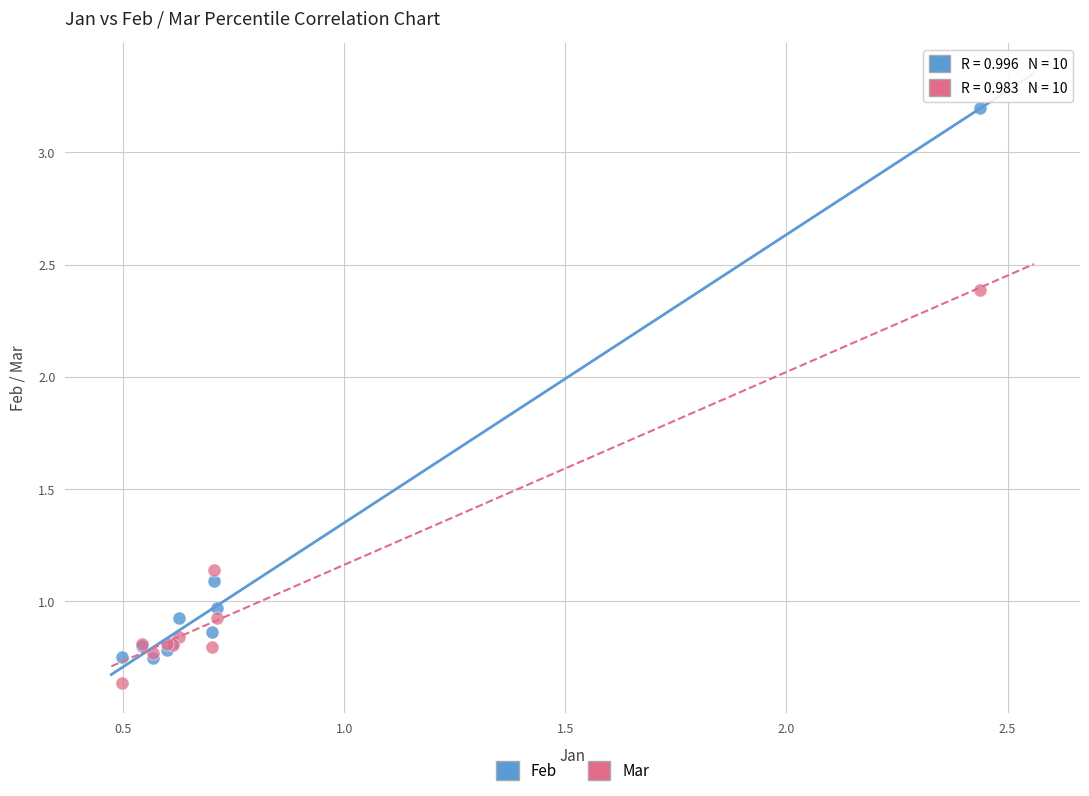

What are all the series names shown in the legend?

Feb, Mar